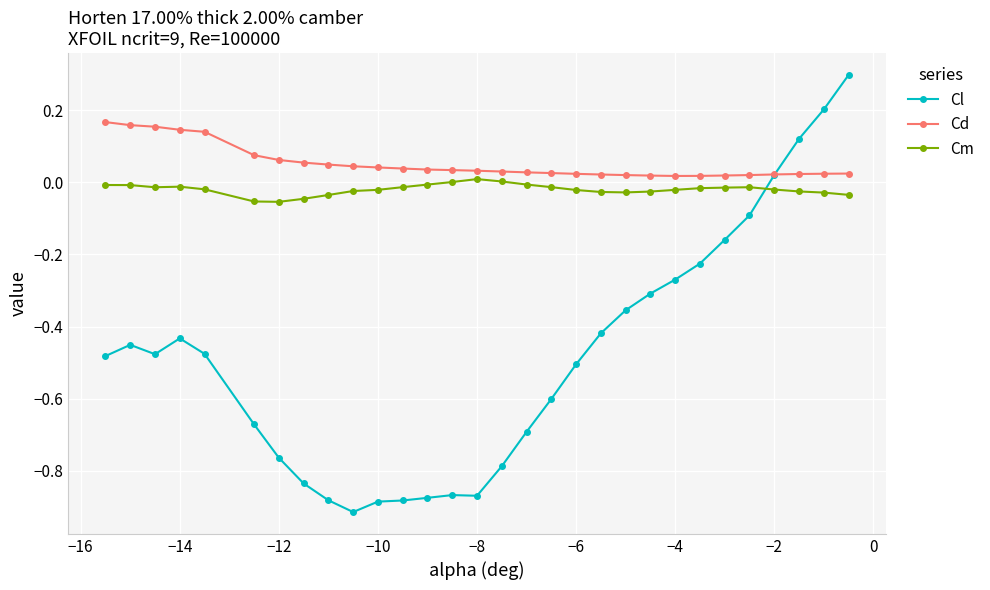

What is the highest value of the Cl series?

0.3